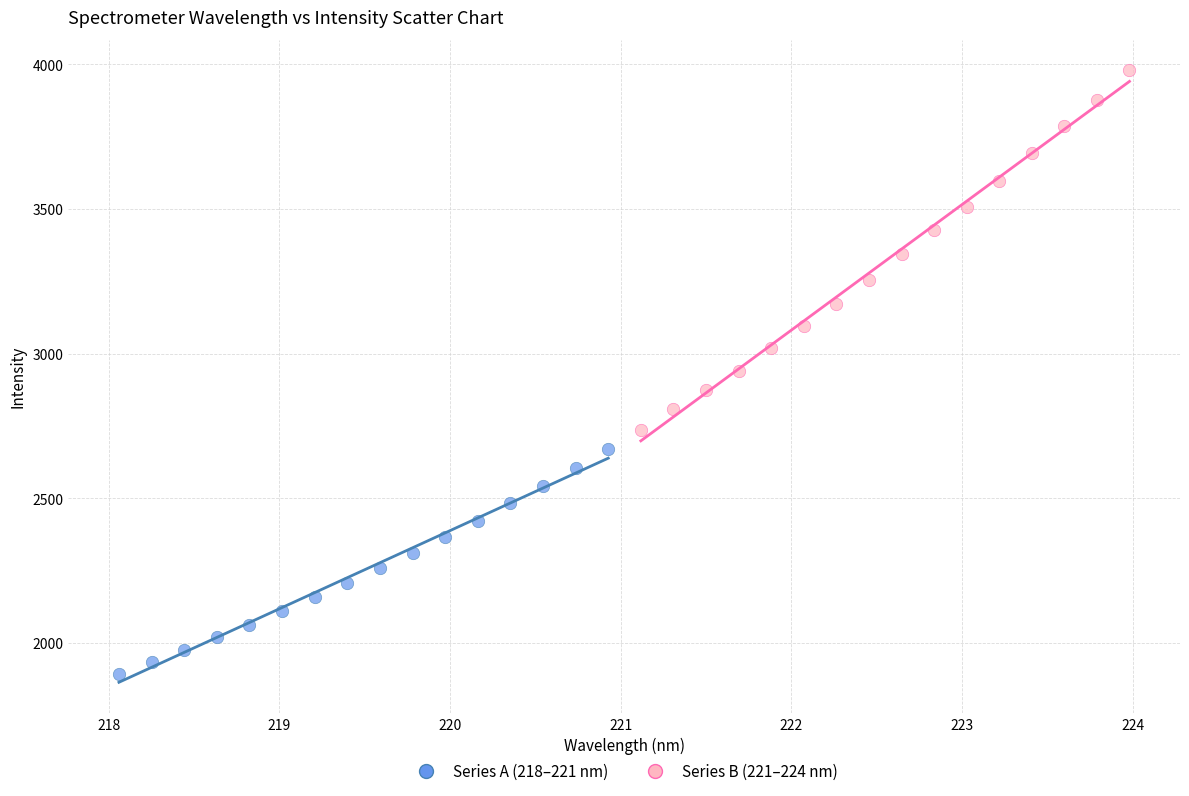

Which series reaches the maximum Y coordinate?

Series B (221–224 nm)